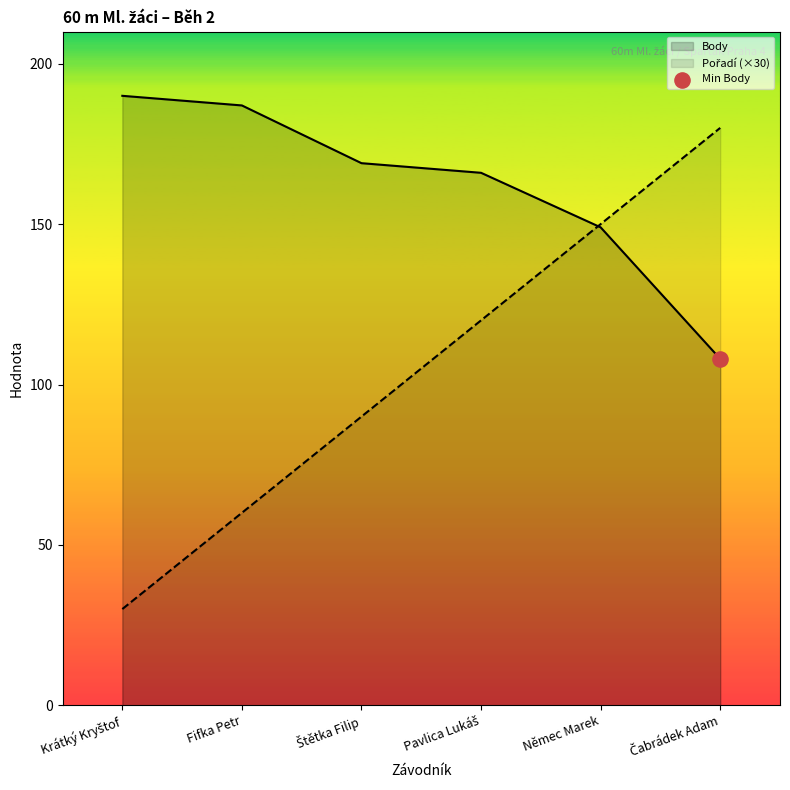

At which category is the sum across all series the highest?

Němec Marek